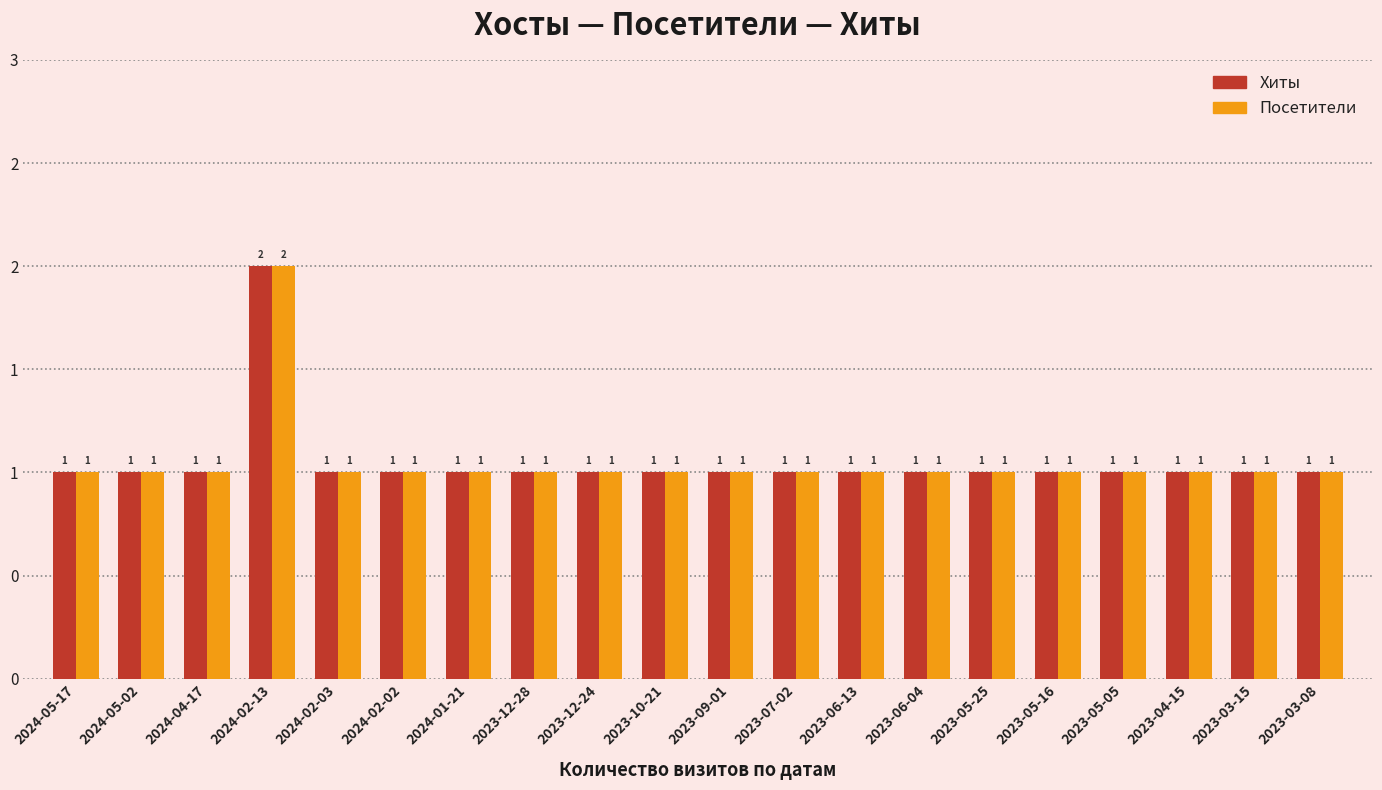

List the series in order of their peak value, highest first.

Хиты, Посетители